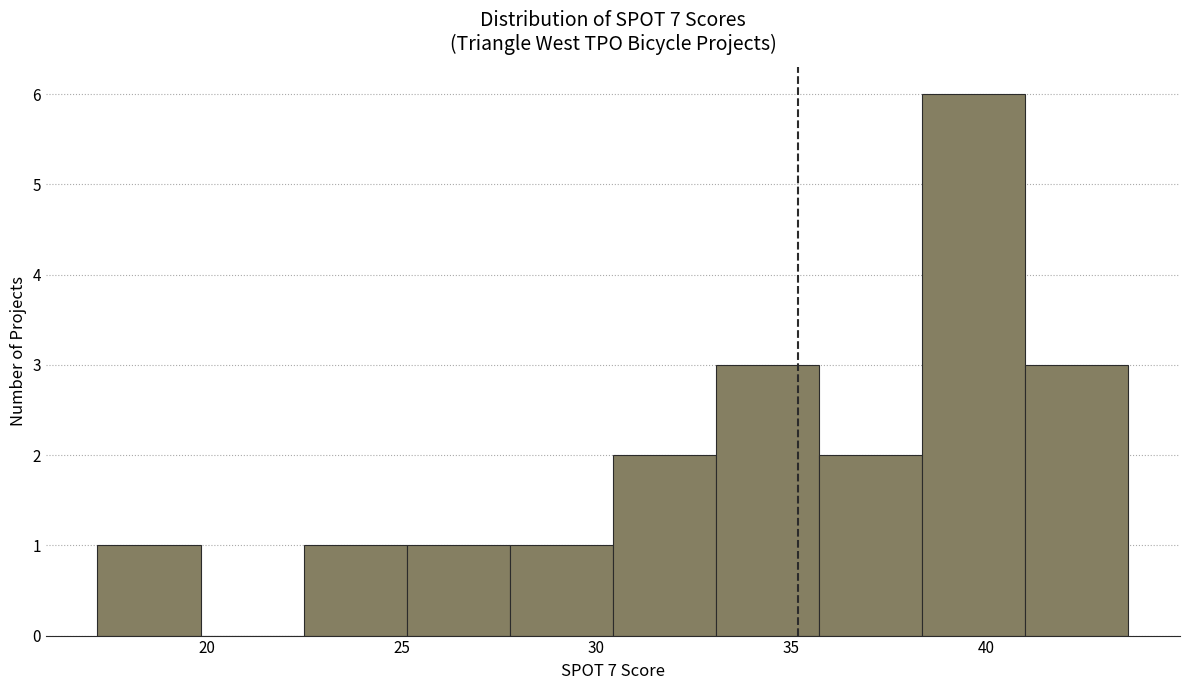

How tall is the bar that spans 22.5 to 25.0 on the x-axis? Neither the bar edges nor the heights are printed on the chart, so give them approximately, as read against the axes.

1